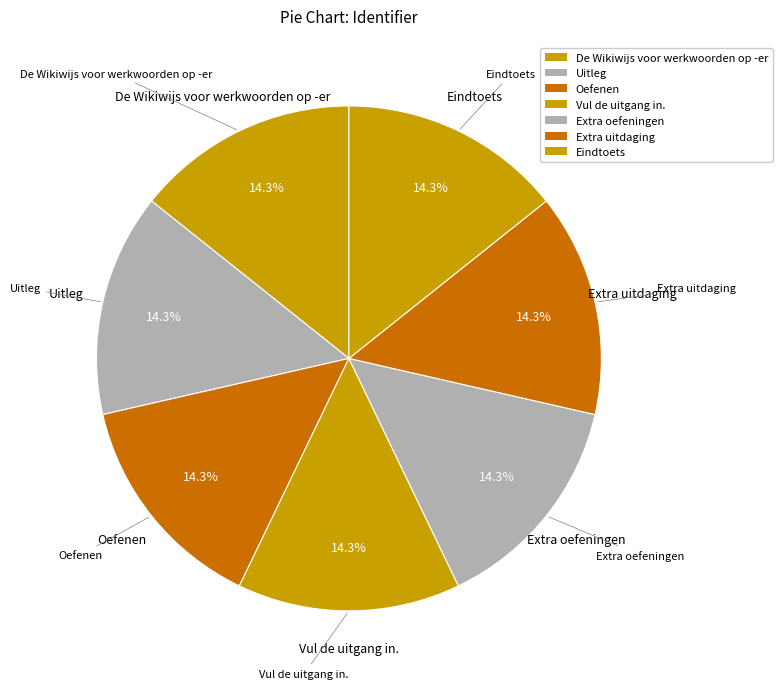

Do Extra oefeningen and Eindtoets together represent more than half of the pie?

No